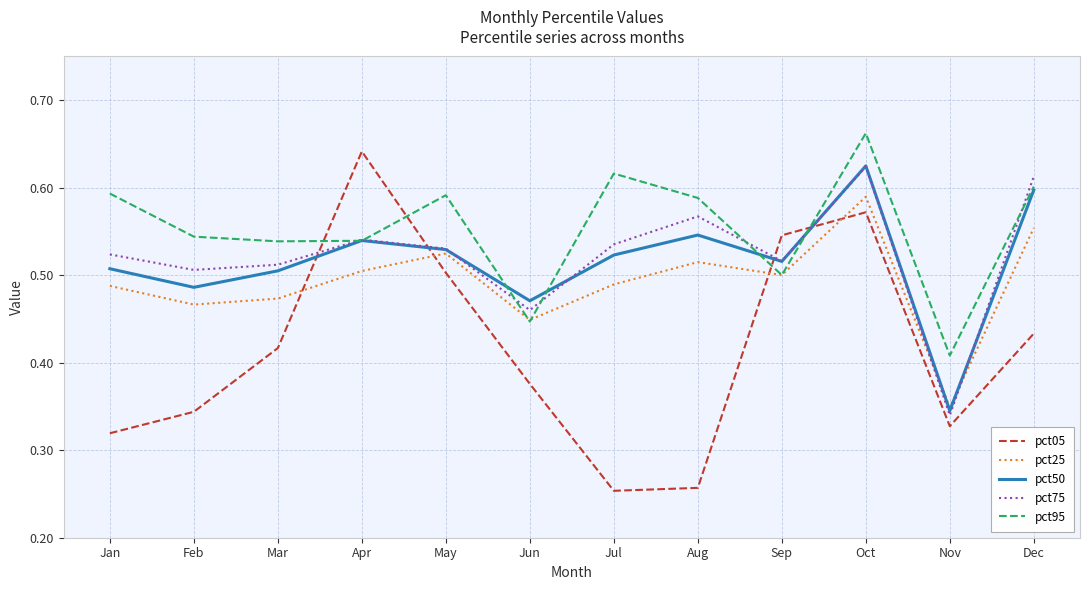

True or false: pct95 and pct05 intersect in this chart.

True